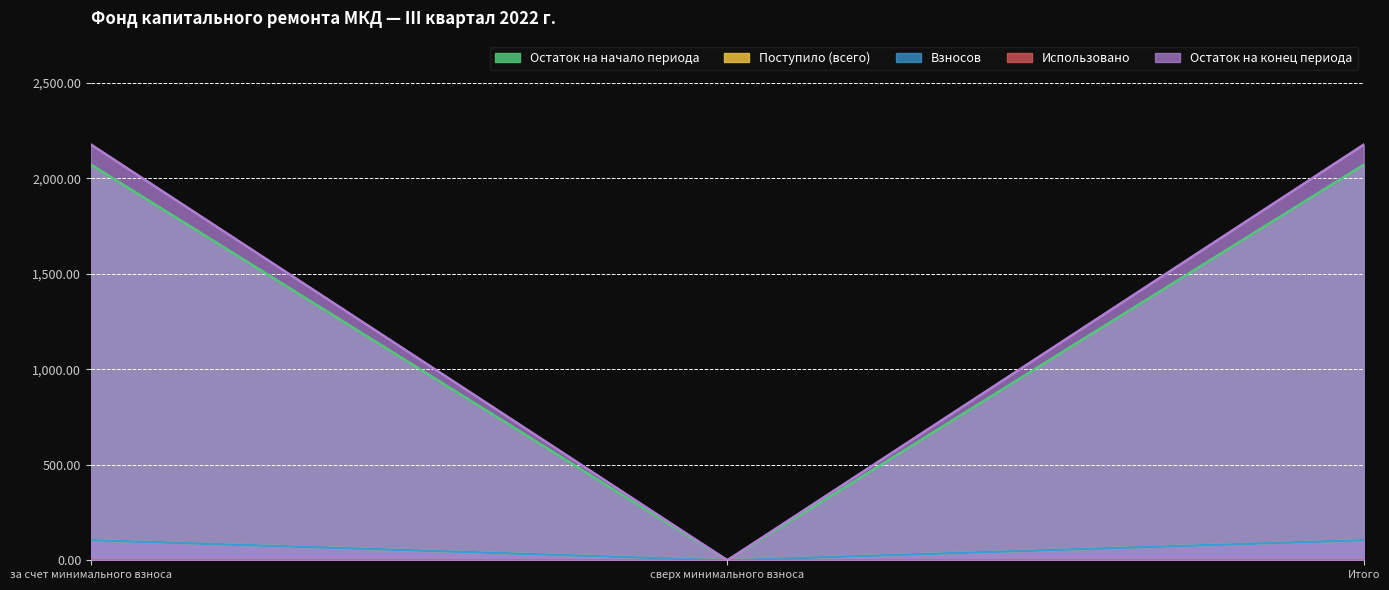

How many lines are shown in the chart?

5